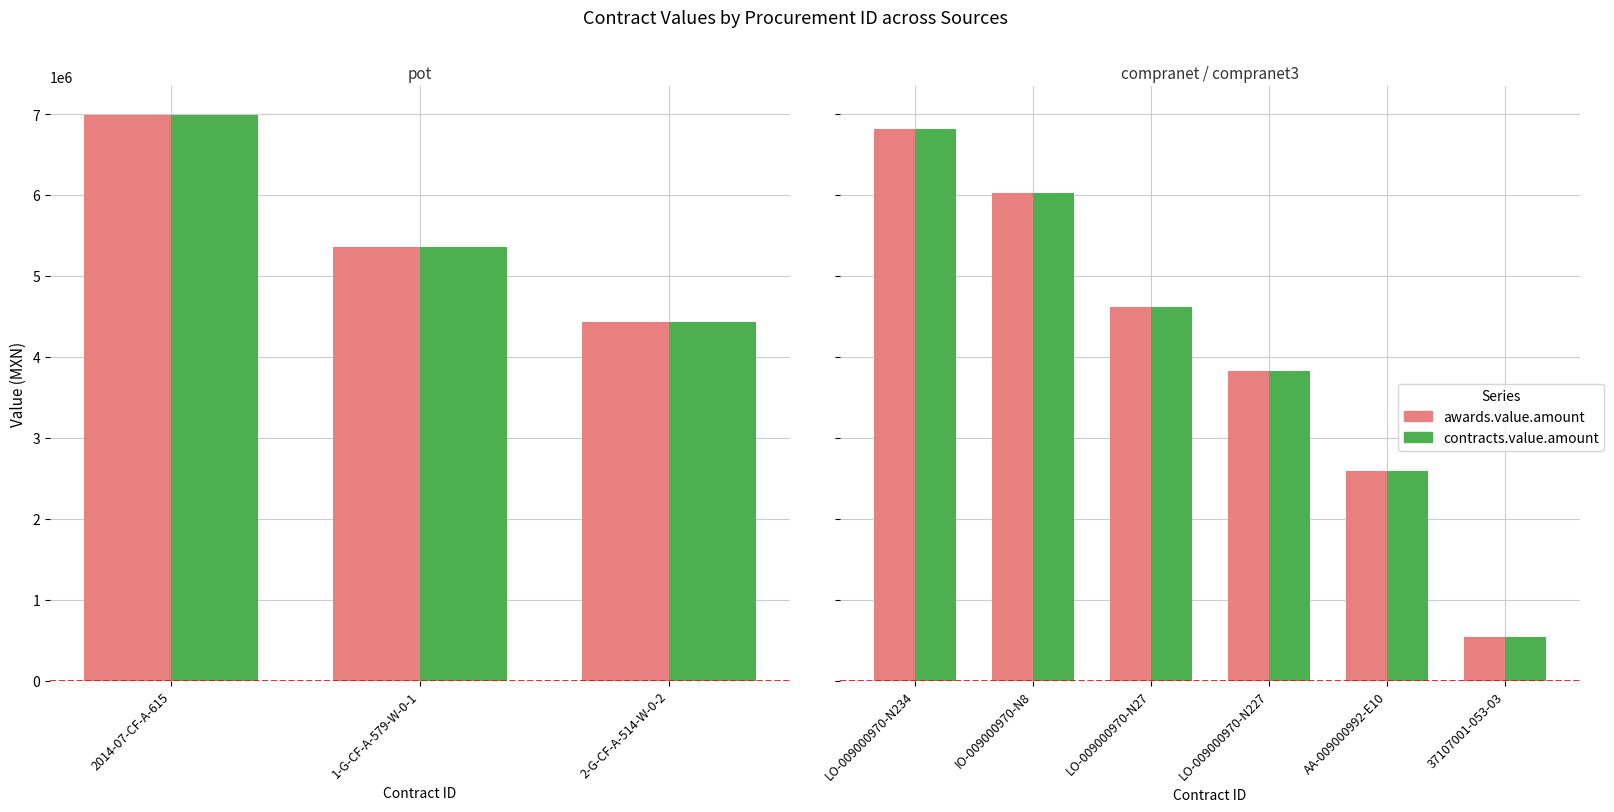

What is the label of the 3rd bar from the left?

LO-009000970-N27